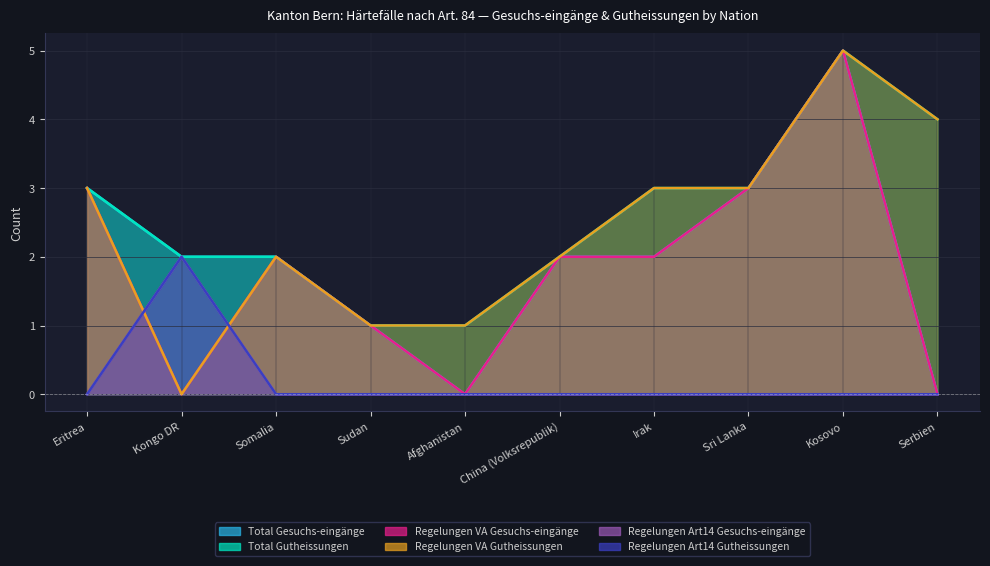

True or false: Regelungen Art14 Gutheissungen and Regelungen Art14 Gesuchs-eingänge intersect in this chart.

False